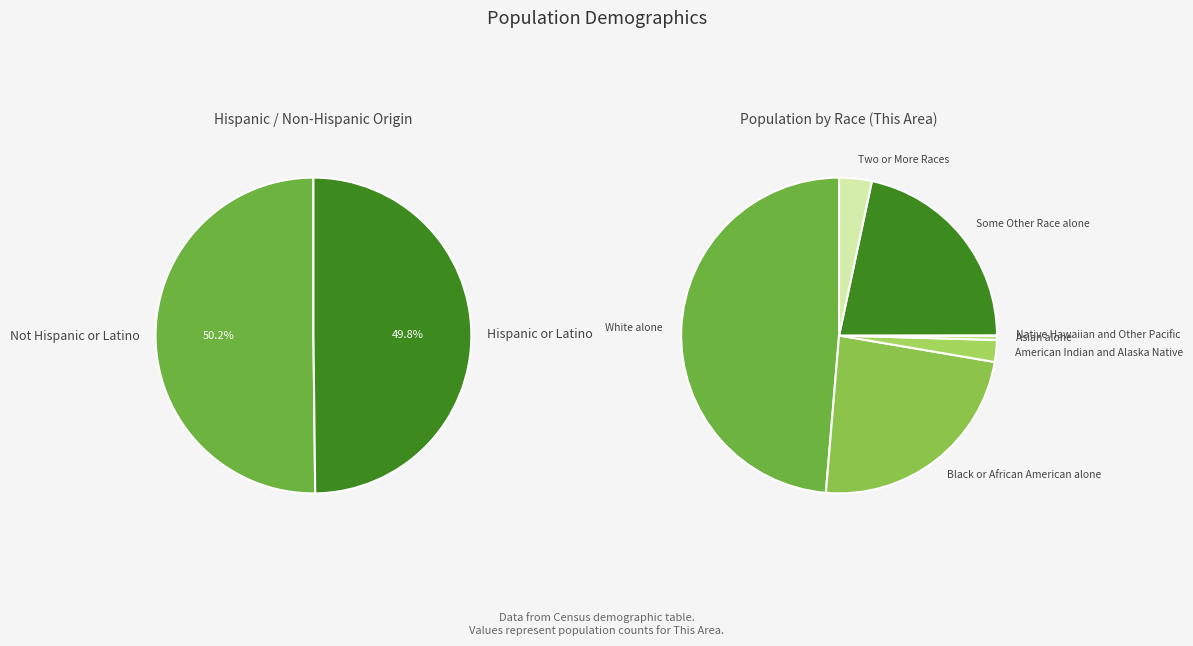

To the nearest percent, what is the average slice percentage?

14%